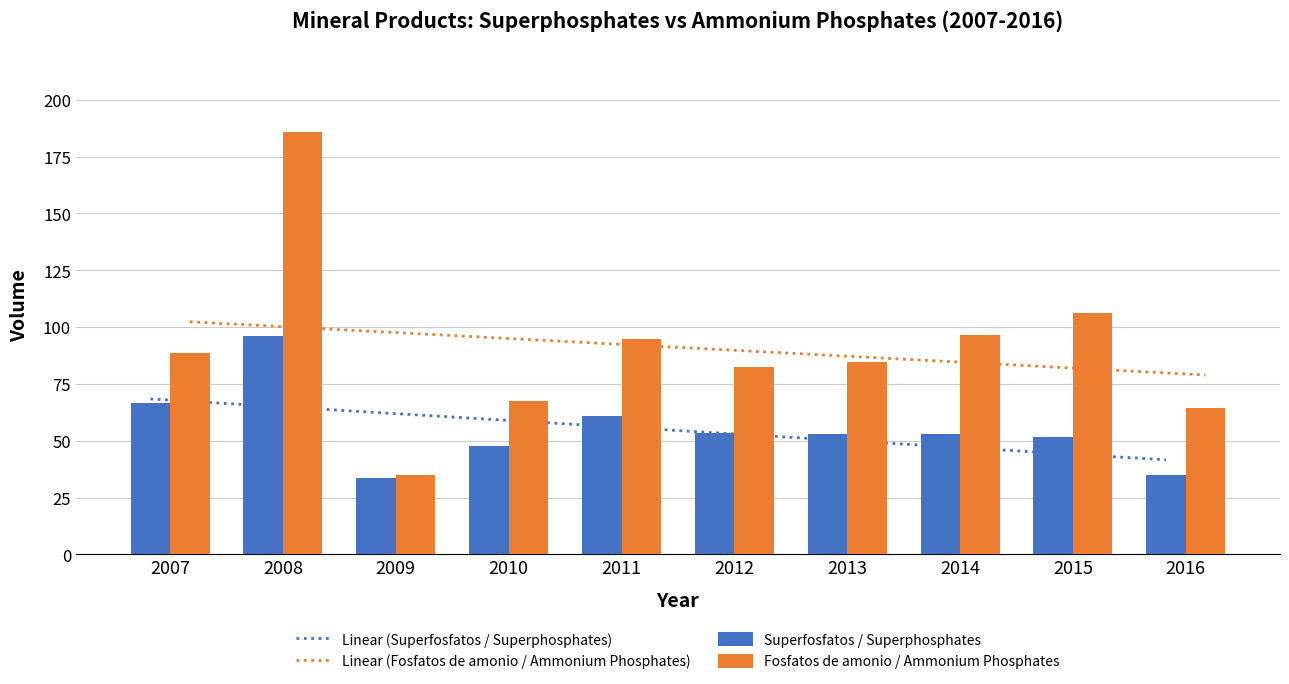

List the labels in order of Superfosfatos / Superphosphates value, smallest first.

2009, 2016, 2010, 2015, 2014, 2013, 2012, 2011, 2007, 2008